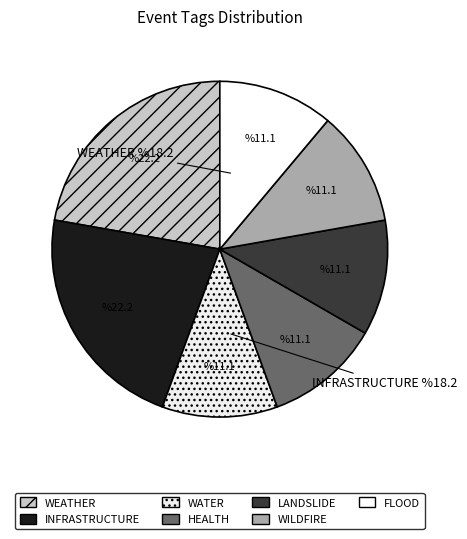

Count the number of slices in the pie.

7